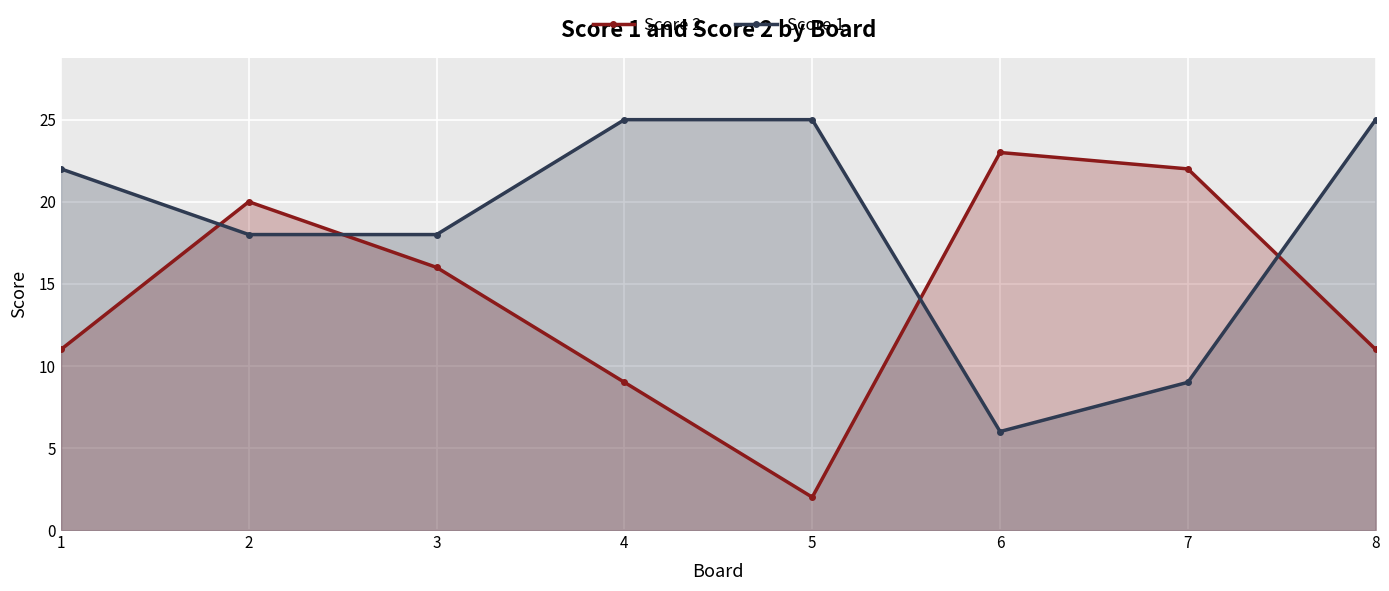

How many lines are shown in the chart?

2